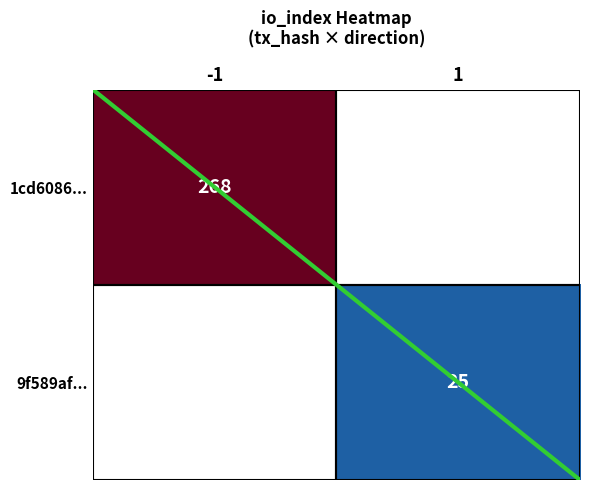

The value of 9f589af... at 1 is 45. True or false?

False